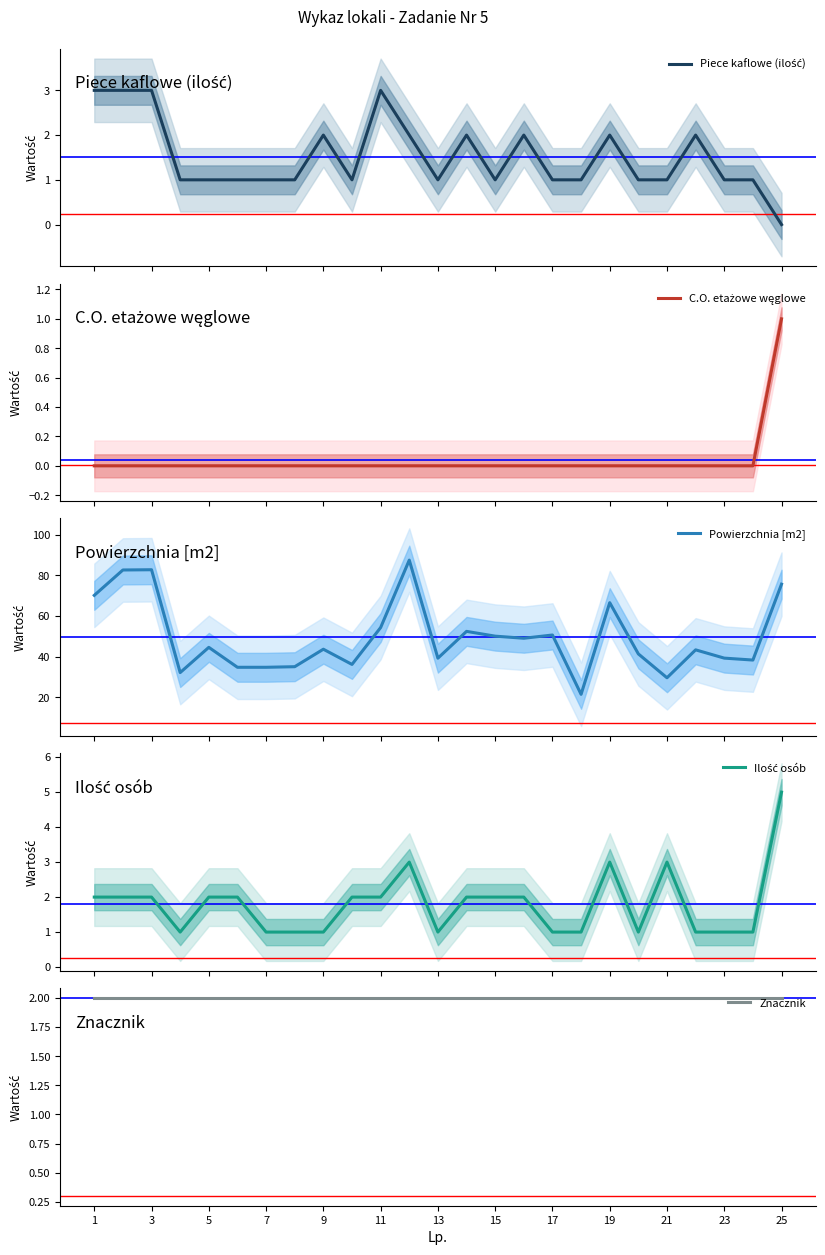

How many distinct data groups are displayed?

5